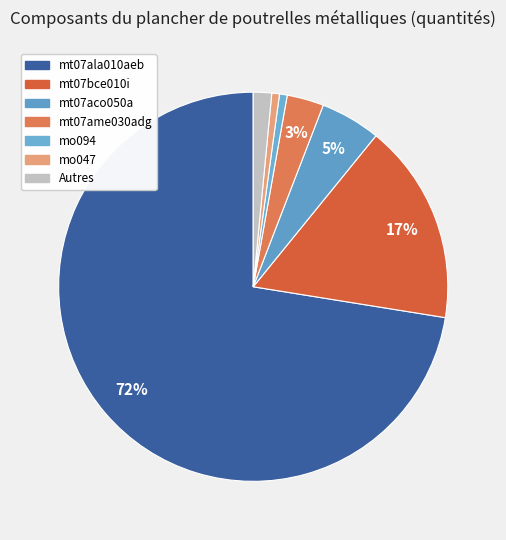

How many segments does this pie chart have?

7